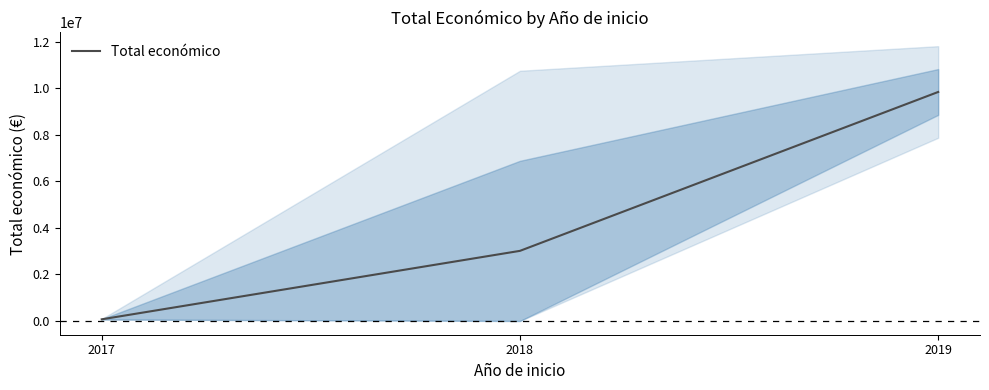

At which category does the chart reach its peak across all series?

2019